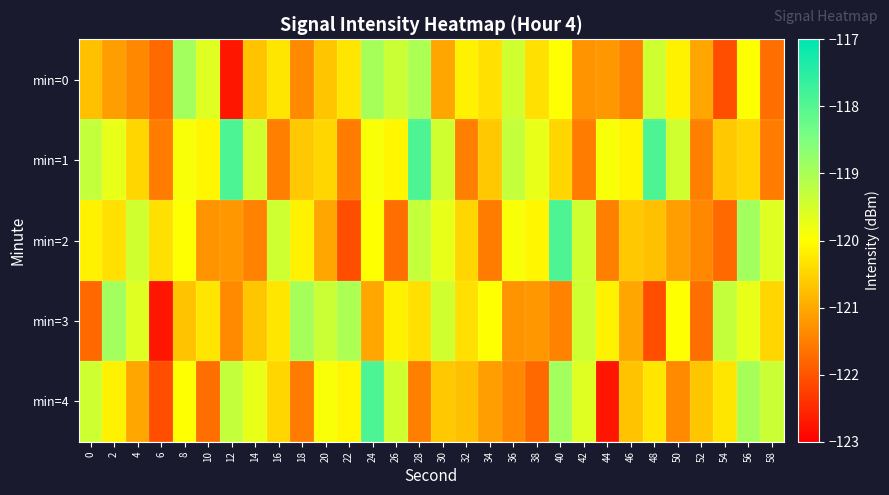

Count the number of categories in the chart.

30